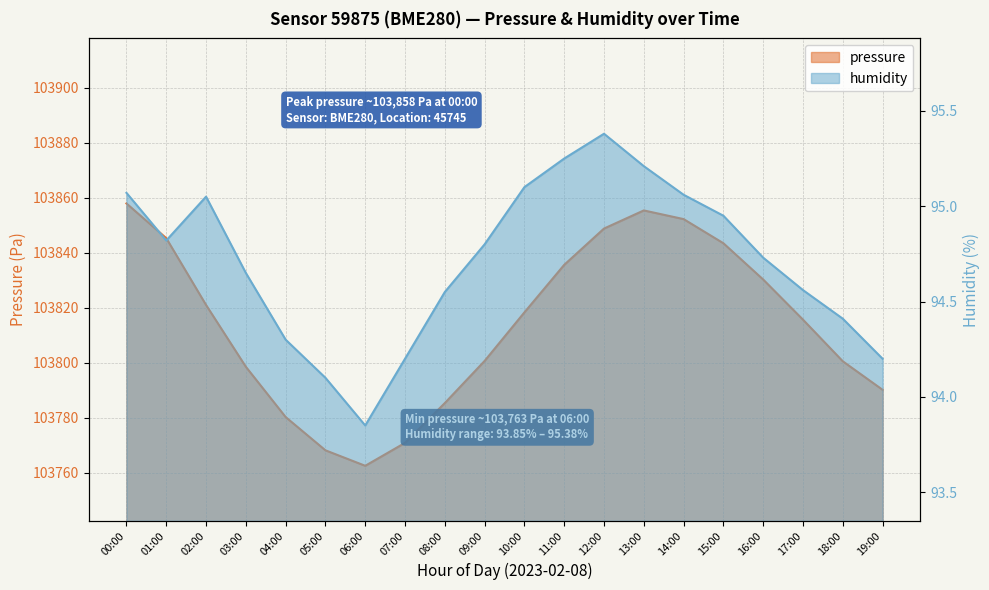

Where is the first local maximum for humidity?

02:00